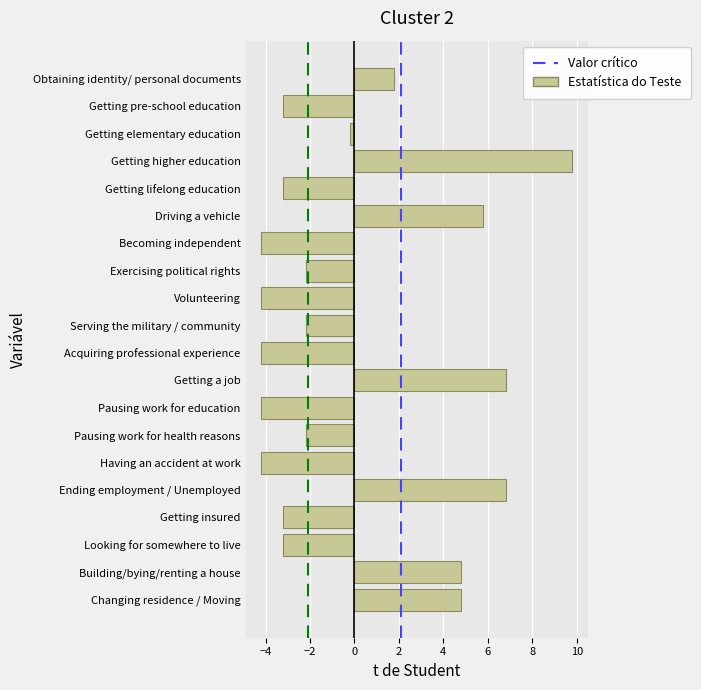

Reading top to bottom, list all the values displayed in this chart.

1.8	-3.2	-0.2	9.8	-3.2	5.8	-4.2	-2.2	-4.2	-2.2	-4.2	6.8	-4.2	-2.2	-4.2	6.8	-3.2	-3.2	4.8	4.8